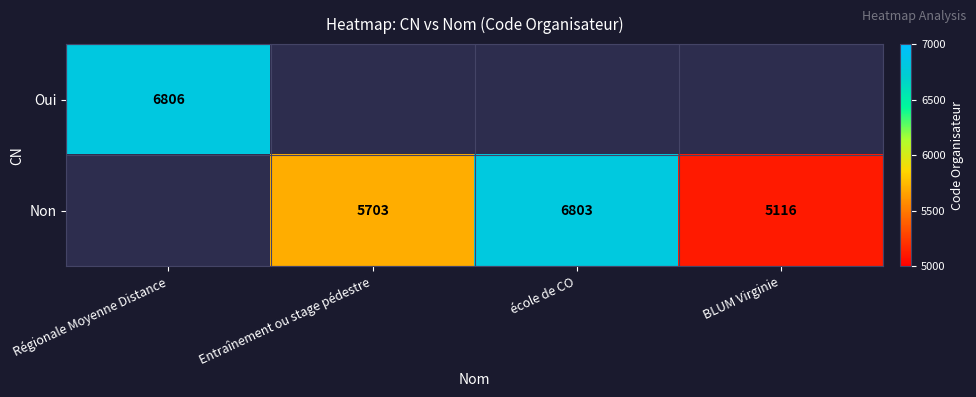

How many series are shown in this chart?

2